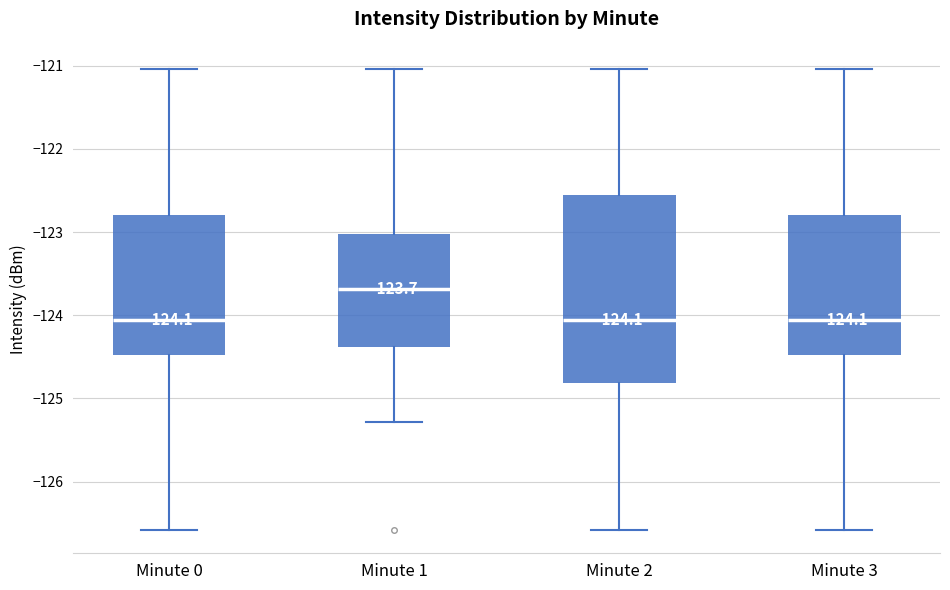

Comparing the boxes themselves (not the whiskers), which one is the tallest?

Minute 2